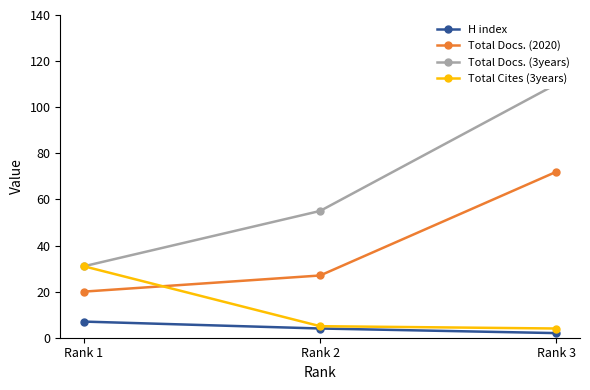

How many distinct data groups are displayed?

4